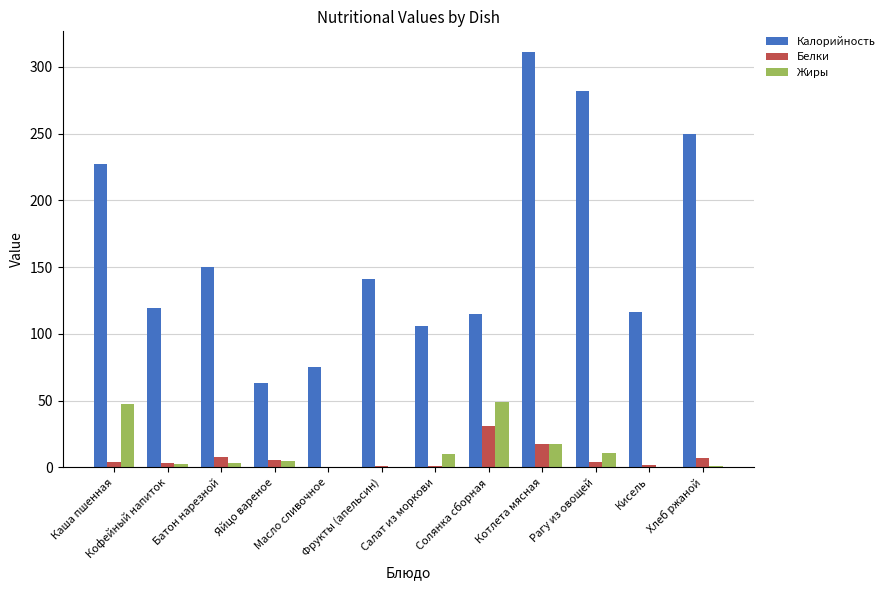

How many series are shown in this chart?

3